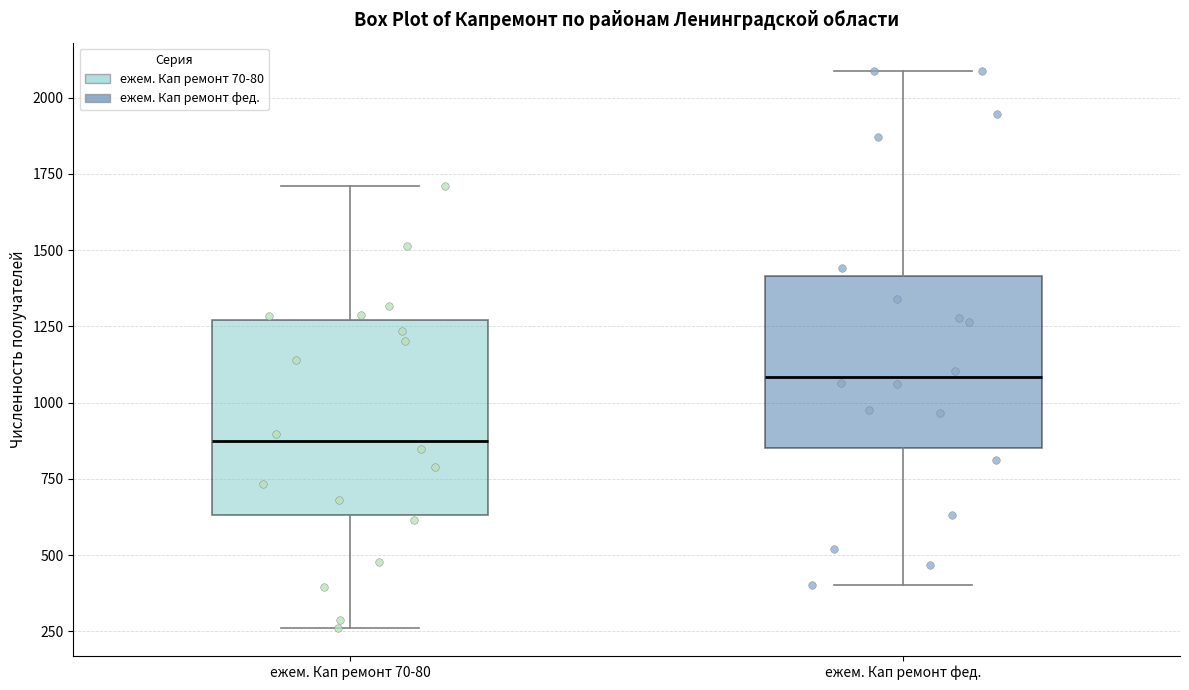

Reading left to right, read every box against the y-axis: the position of its median line, the range the box covers, and the ends of its whiskers. The values are not printed on the chart, so give them approximately, as read against the axis.

ежем. Кап ремонт 70-80: median 850, box 650 to 1250, whiskers 250 to 1700
ежем. Кап ремонт фед.: median 1100, box 850 to 1400, whiskers 400 to 2100